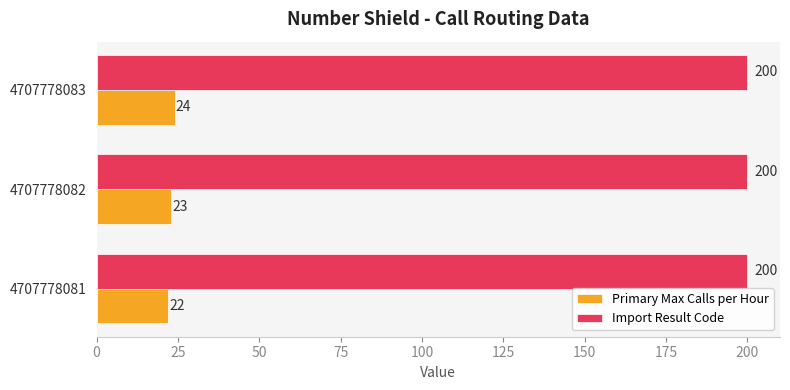

List the series in order of their peak value, lowest first.

Primary Max Calls per Hour, Import Result Code